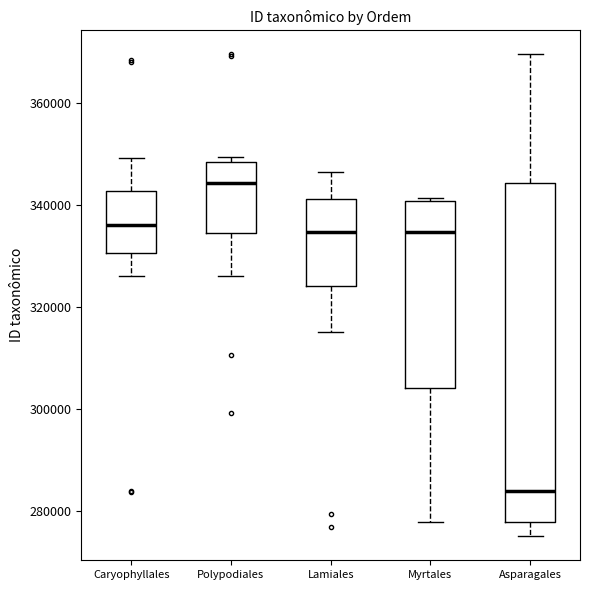

Which box's median line is the lowest?

Asparagales